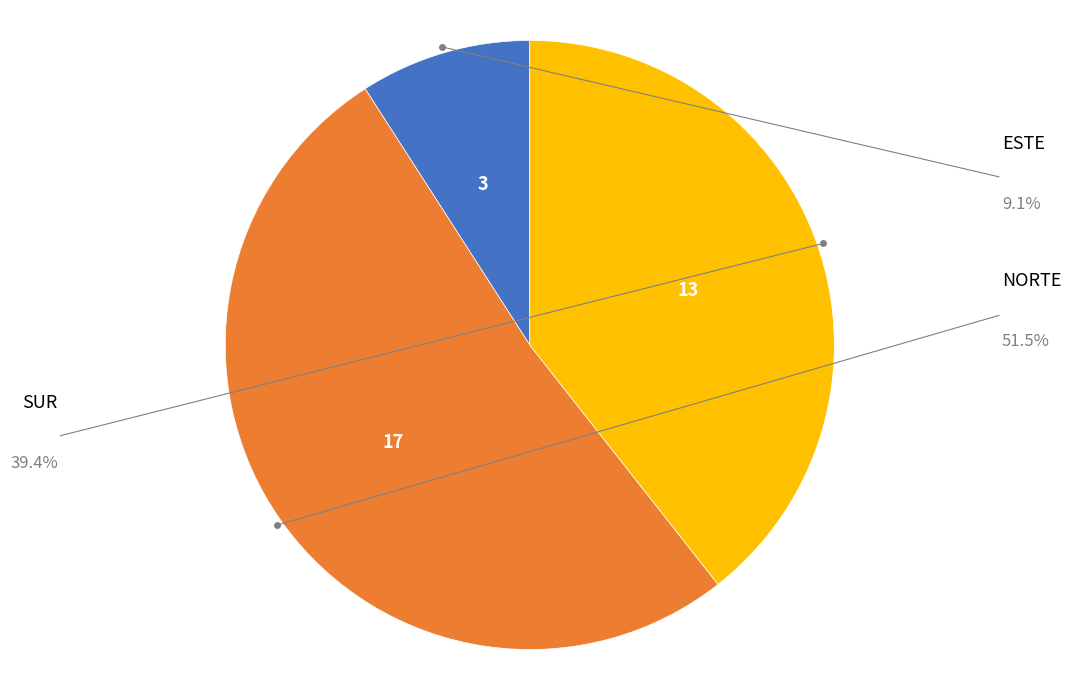

Does any single category account for the majority?

Yes